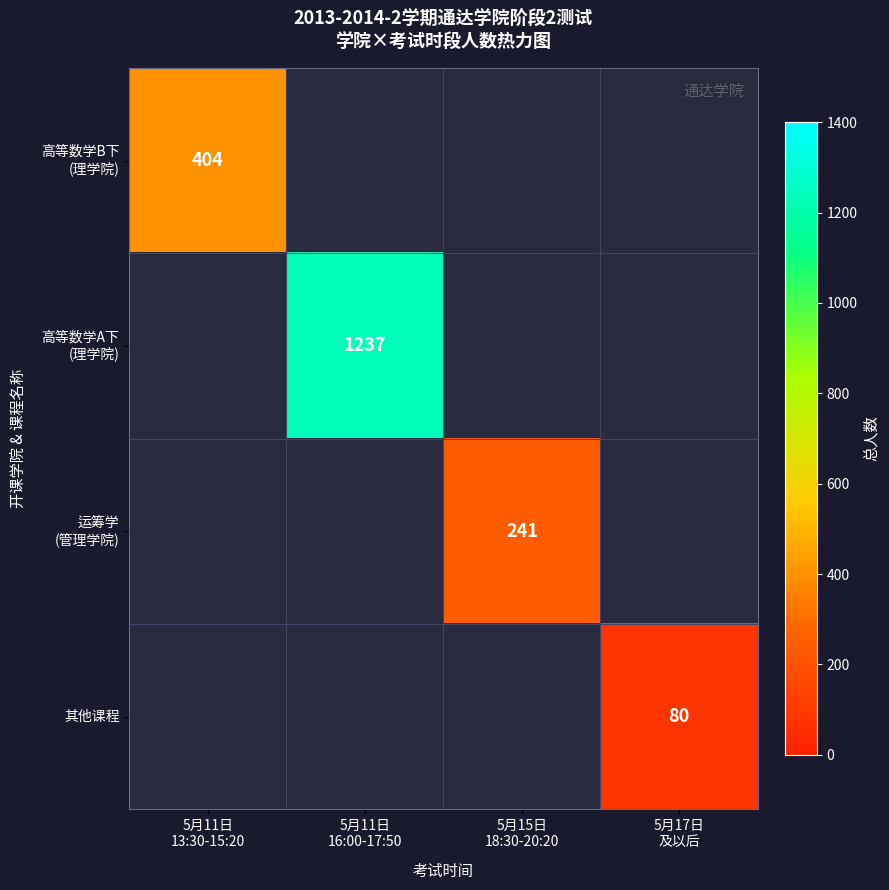

Where is 高等数学B下 (理学院) nearest to the value 404?

5月11日 13:30-15:20